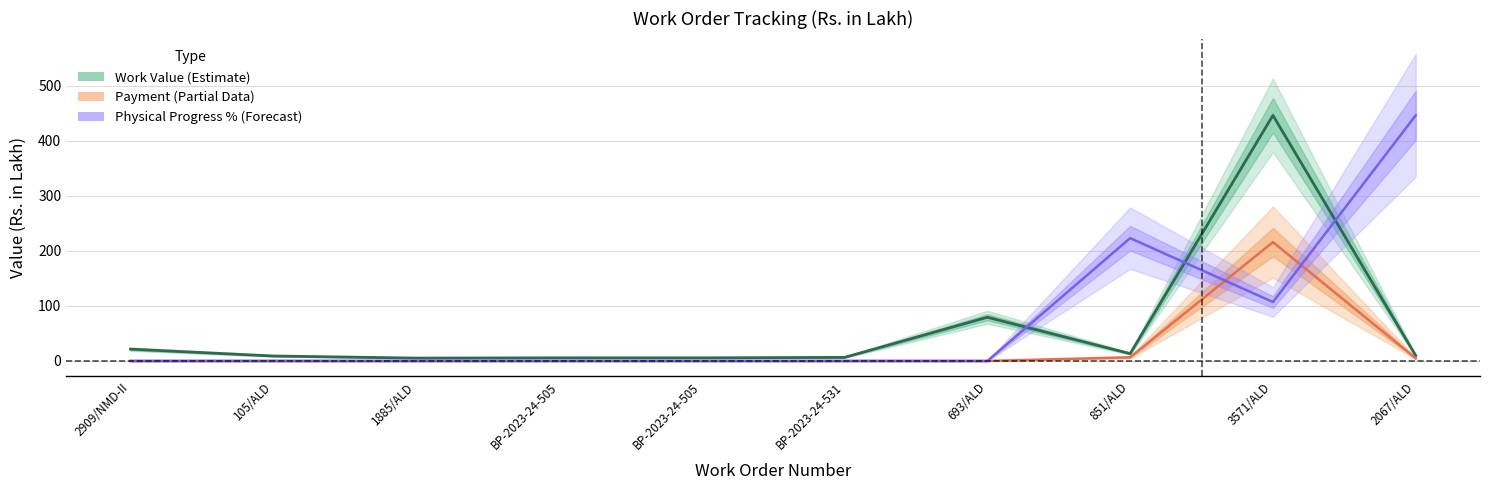

Between which two adjacent categories do Physical Progress % and Work Value first intersect?

693/ALD and 851/ALD